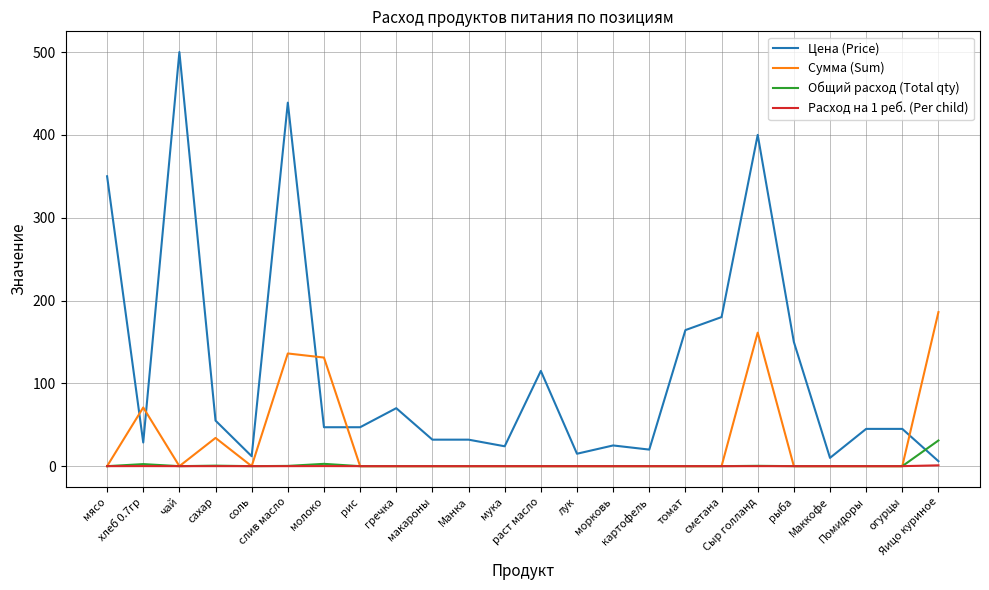

Which series has the widest spread of values?

Цена (Price)